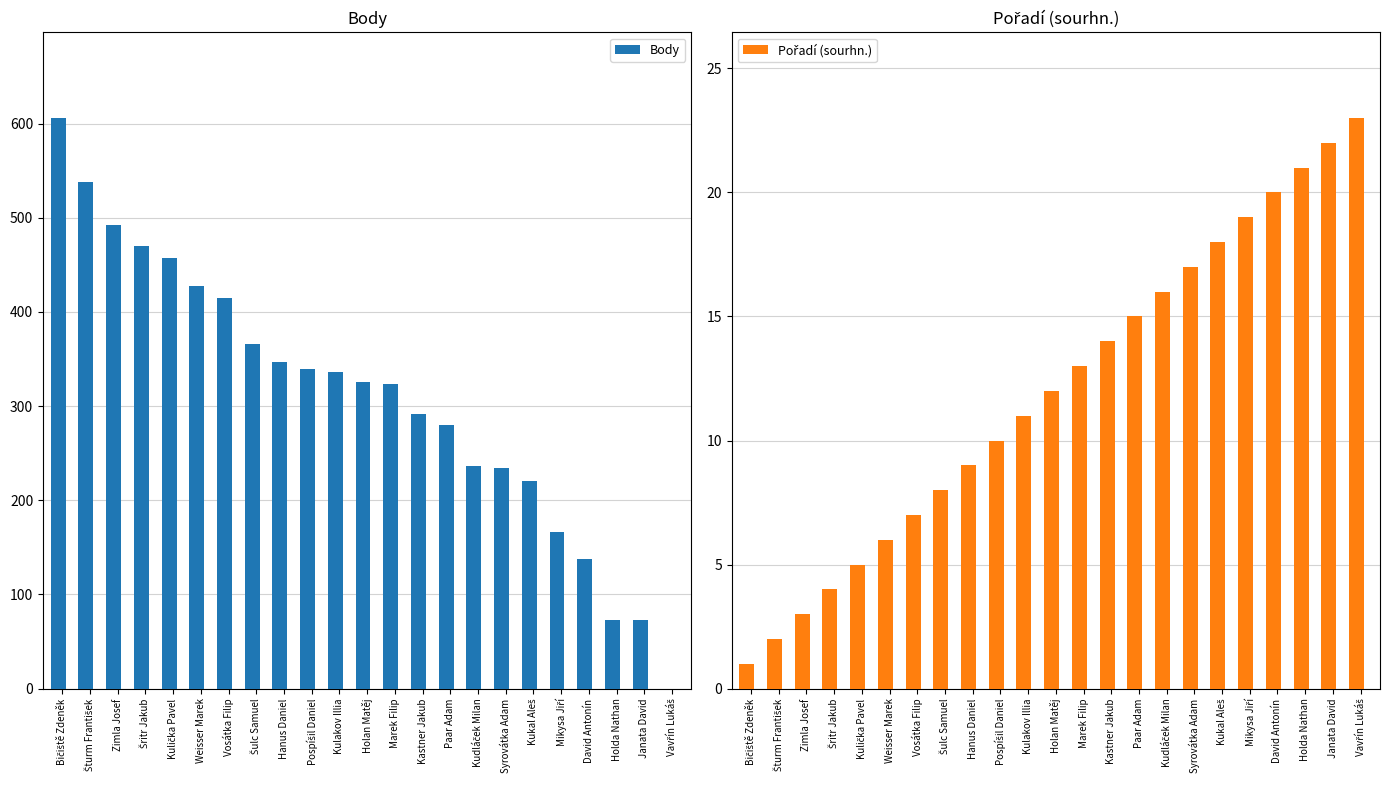

Between Weisser Marek and Syrovátka Adam, which series saw the biggest shift?

Body